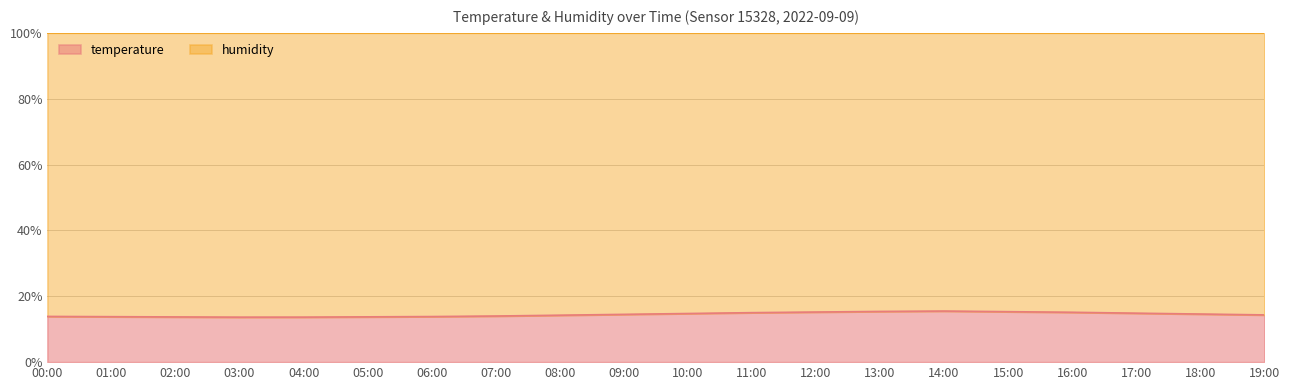

What is the label of the 19th point from the right?

01:00